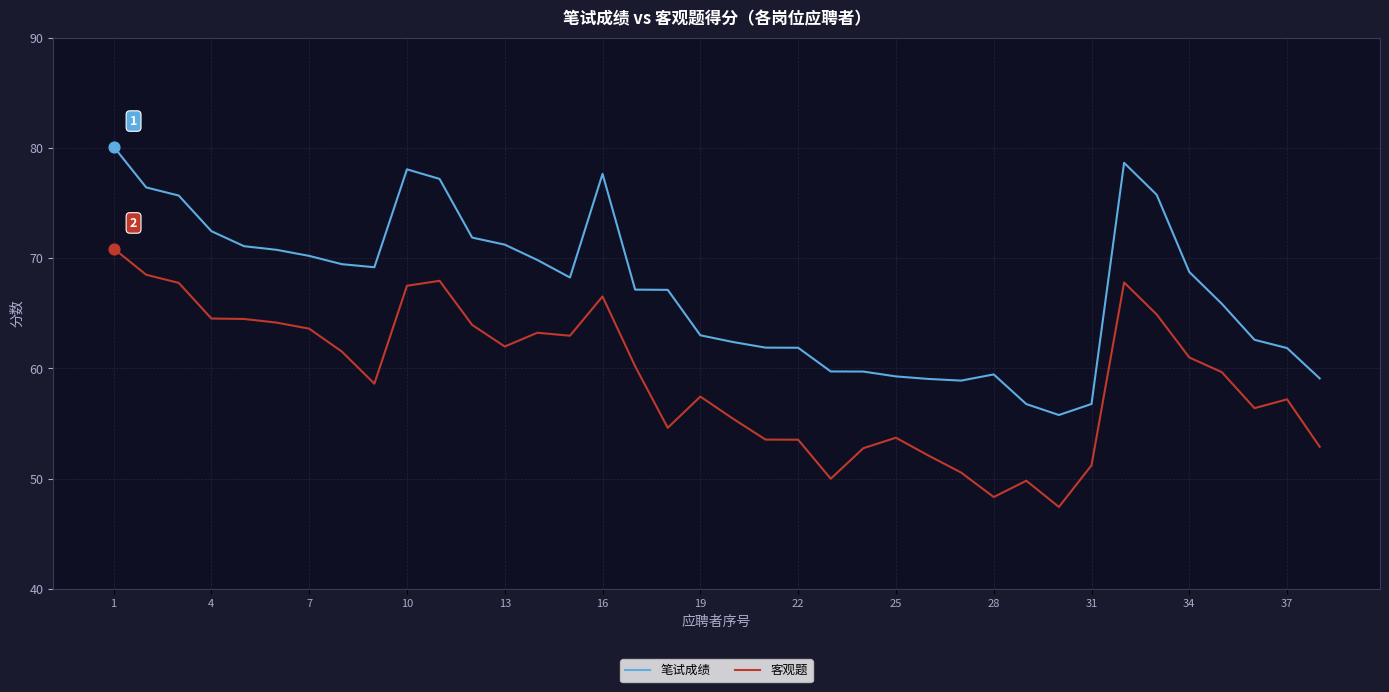

What is the minimum value shown in the chart?

47.4